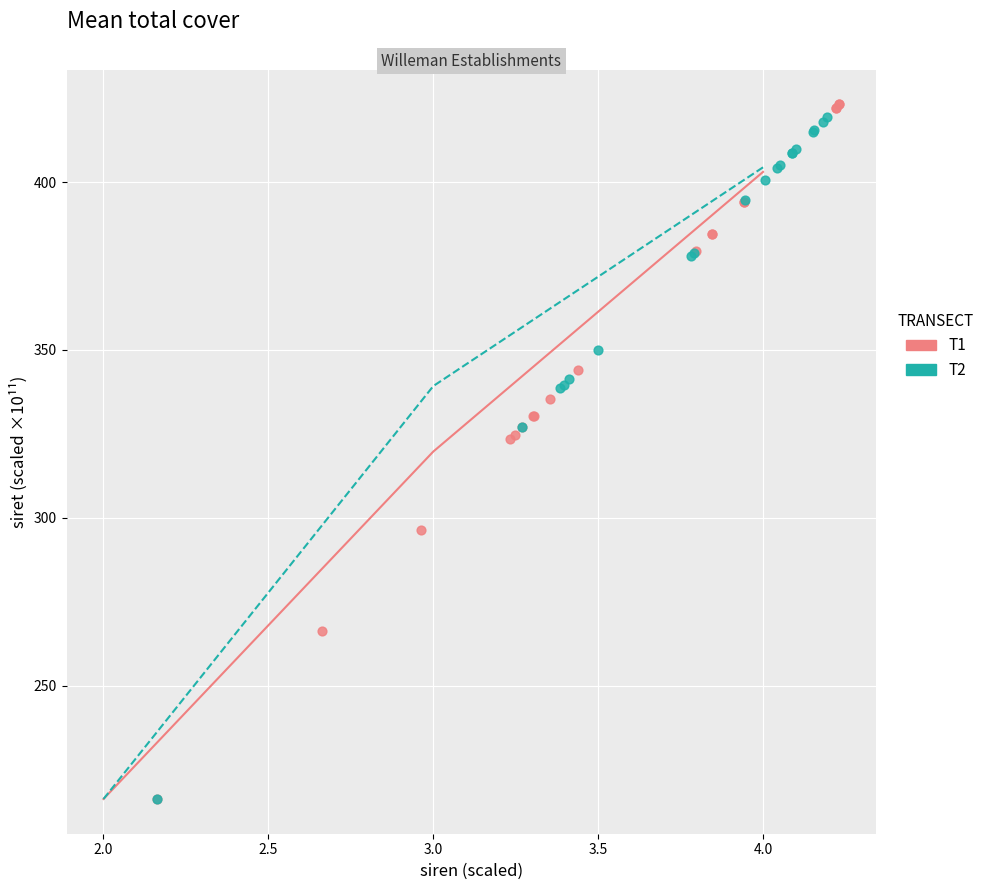

Which series reaches the maximum Y coordinate?

T1